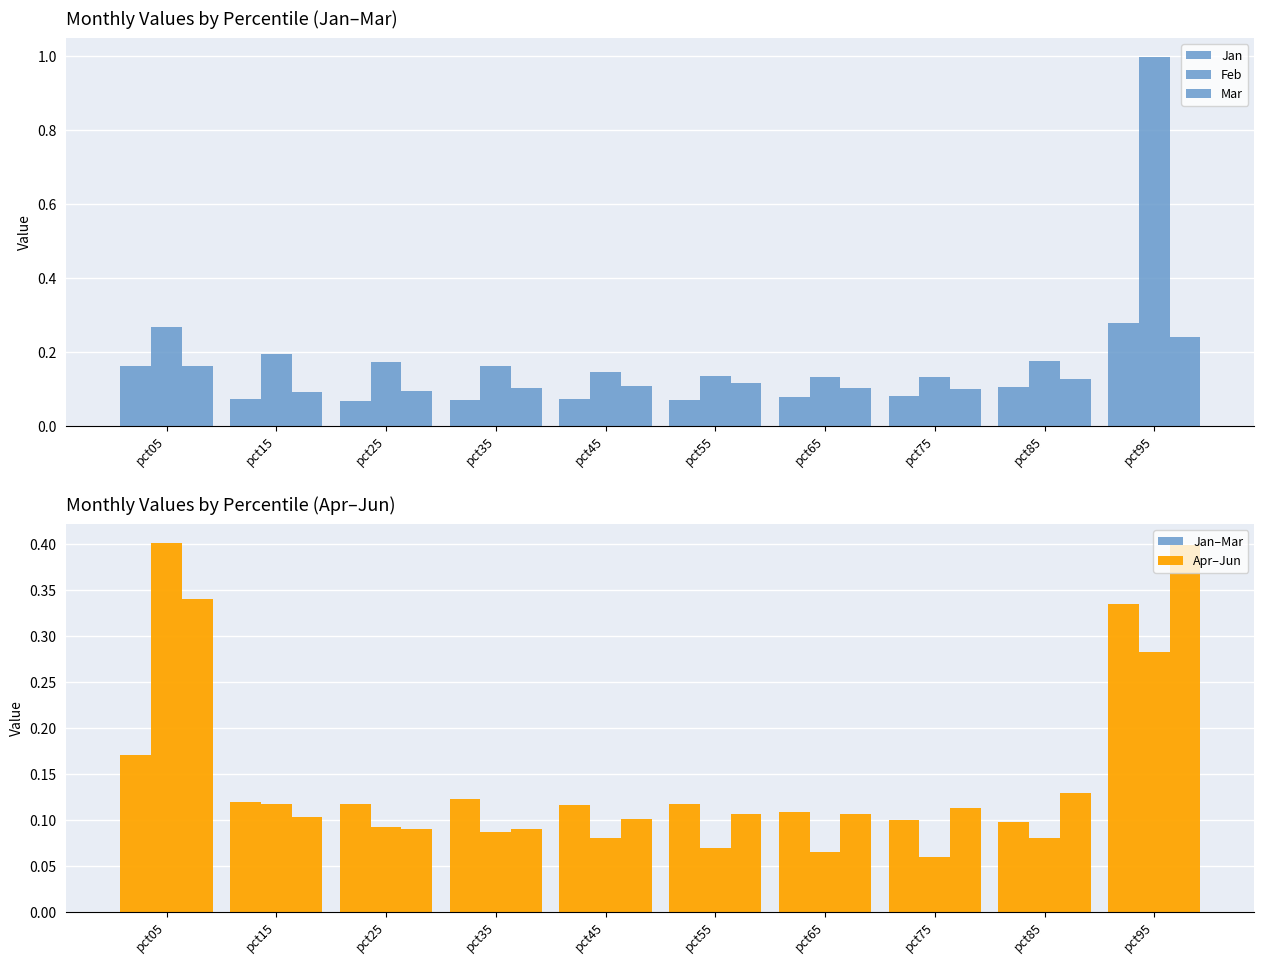

At pct85, list the series in order from largest to smallest.

Feb, Jun, Mar, Jan, Apr, May